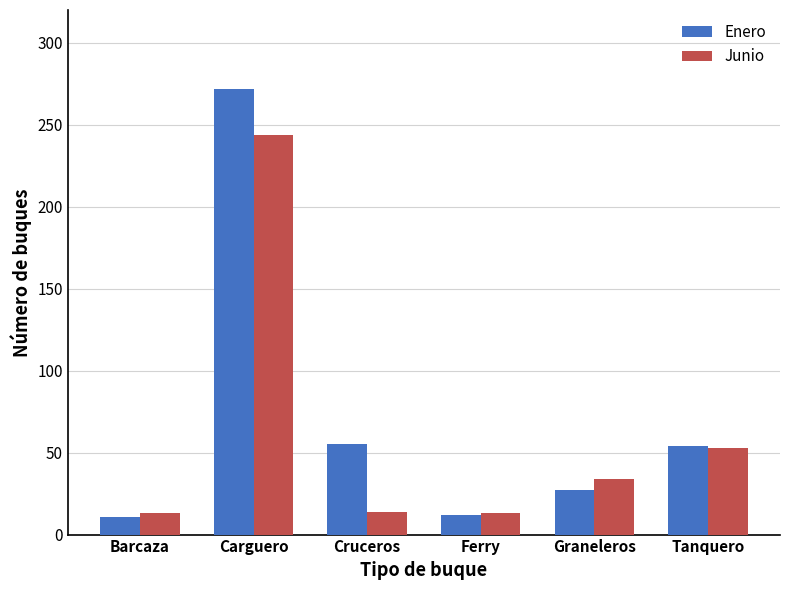

Rank the series by their maximum value, from highest to lowest.

Enero, Junio